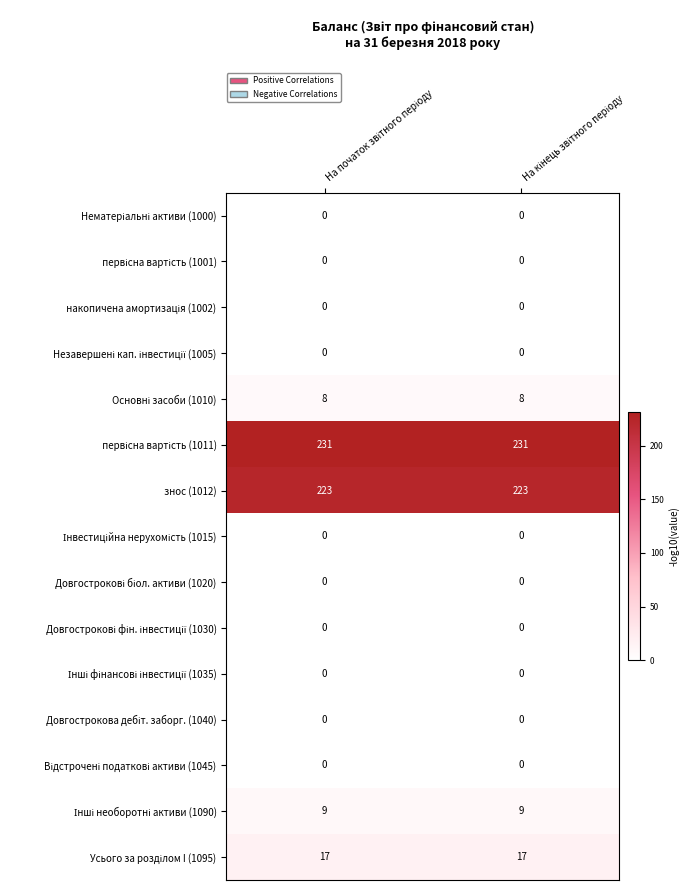

Count the number of data series in this chart.

15